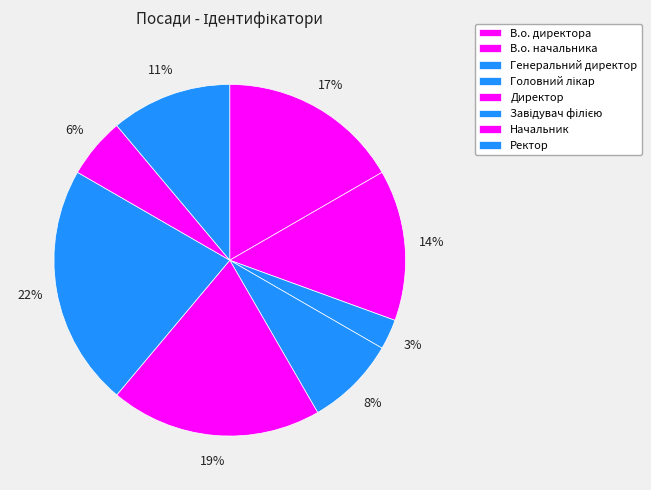

Between В.о. начальника and Генеральний директор, which is larger?

В.о. начальника